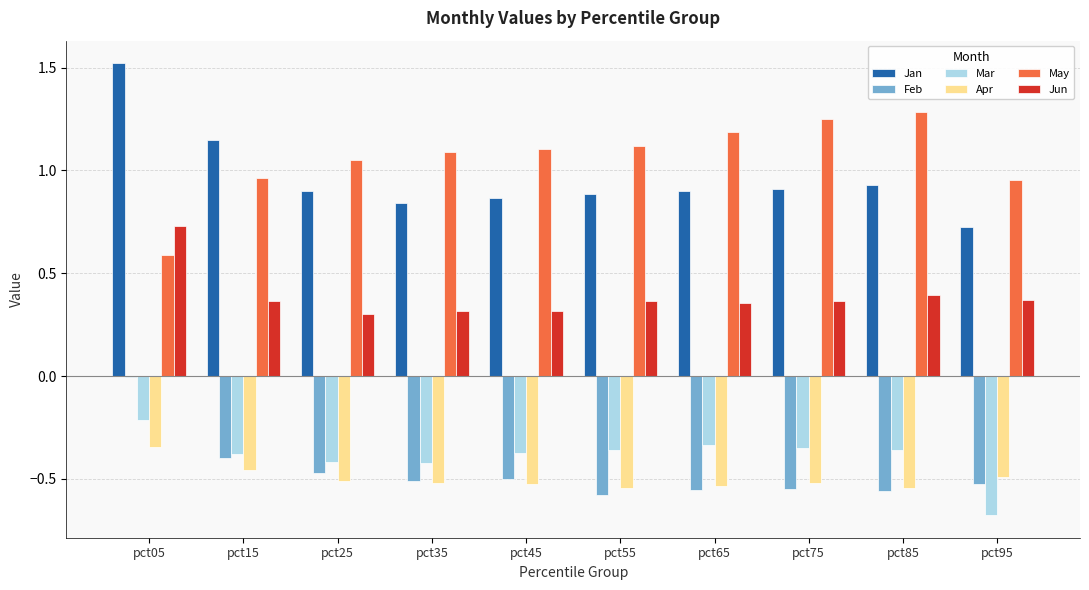

At which label does Mar reach its peak?

pct05